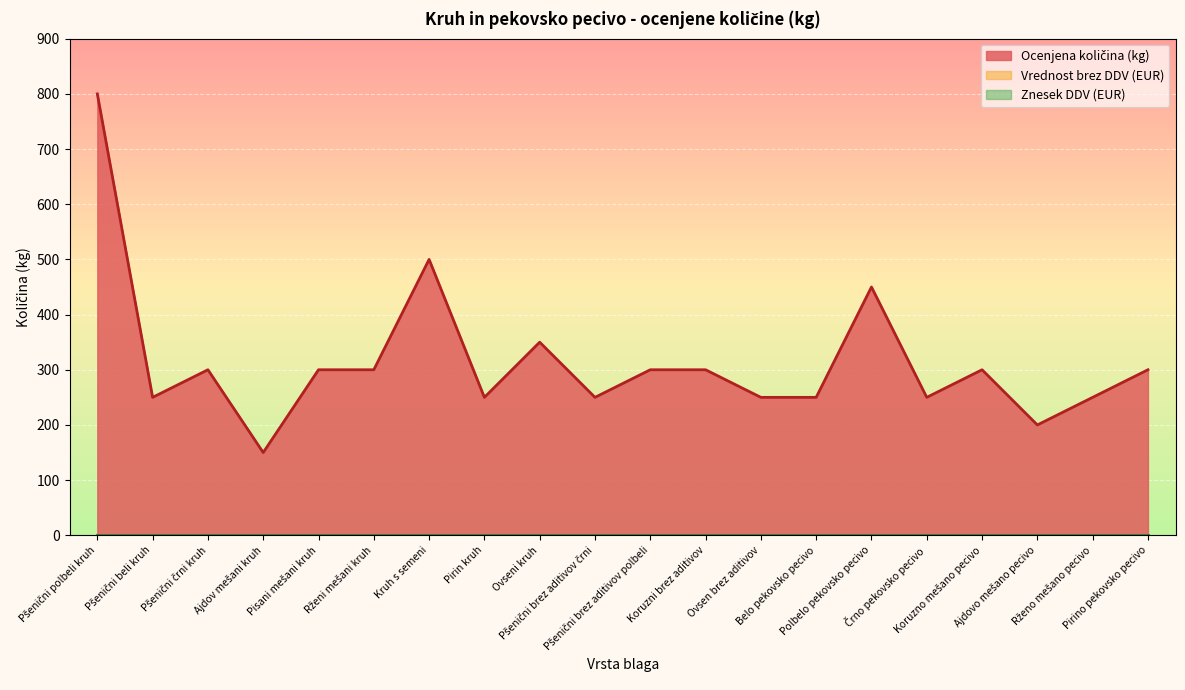

The Znesek DDV series shows 0 at Polbelo pekovsko pecivo. True or false?

True